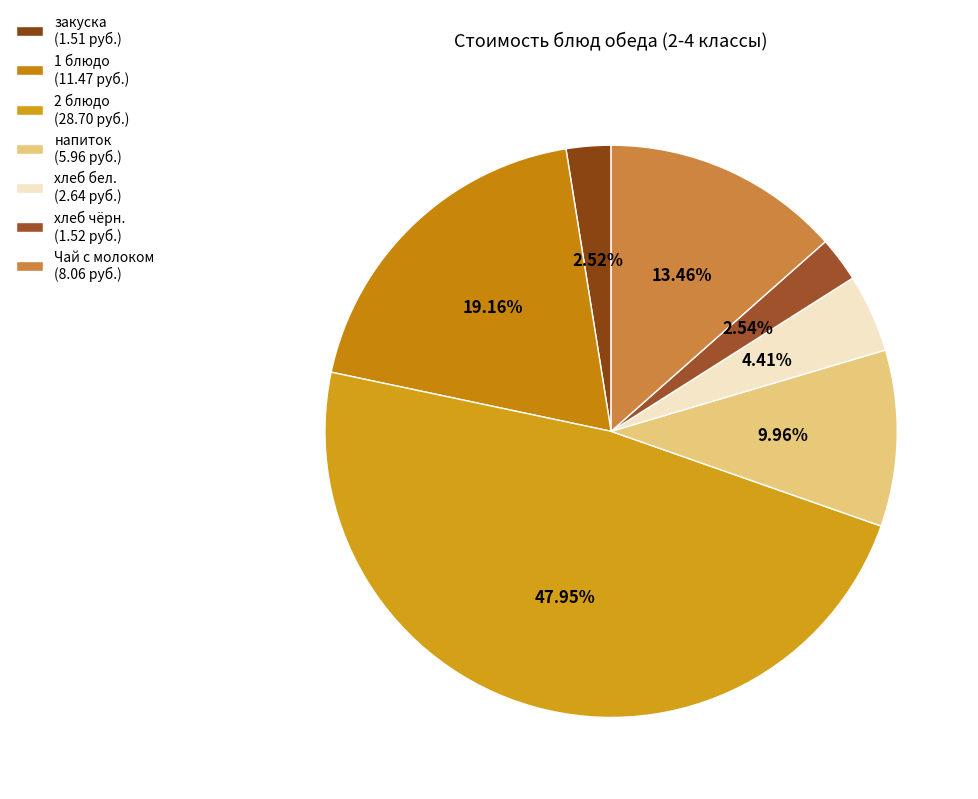

How many segments does this pie chart have?

7